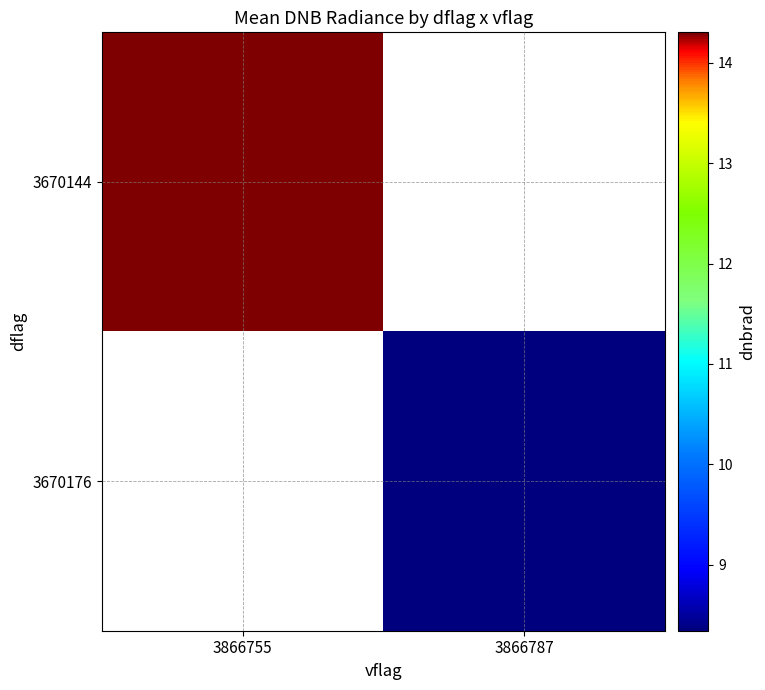

Which category has the lowest value across all series?

3866787